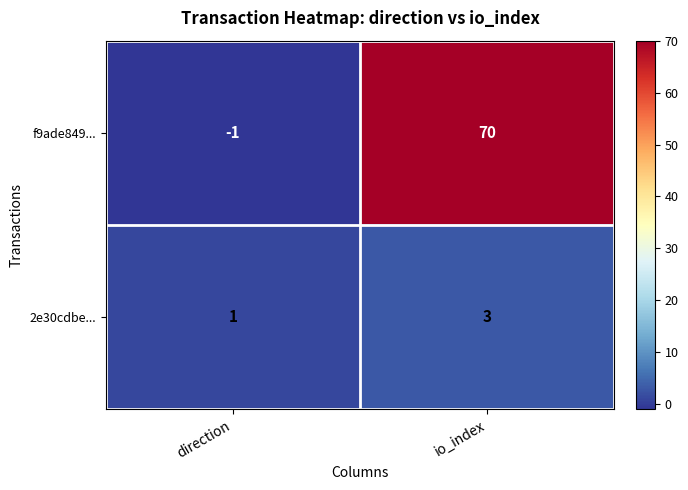

What is the smallest value displayed?

-1